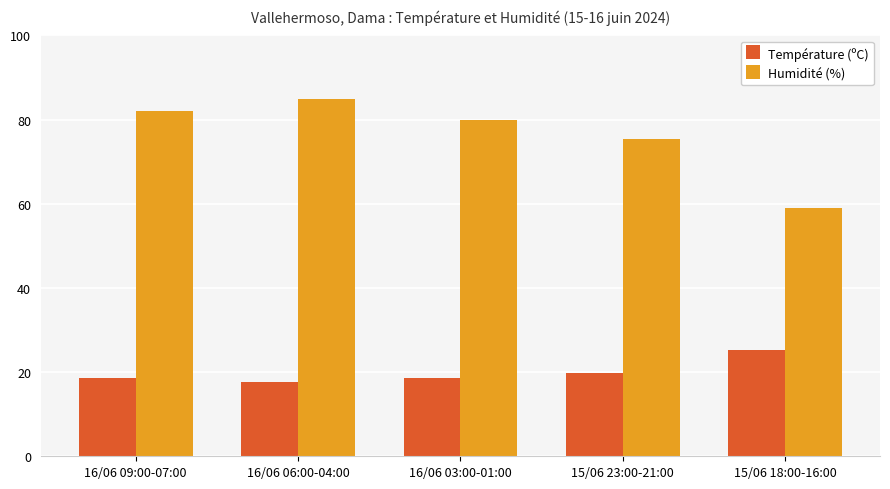

Which series has the largest total across all categories?

Humidité (%)